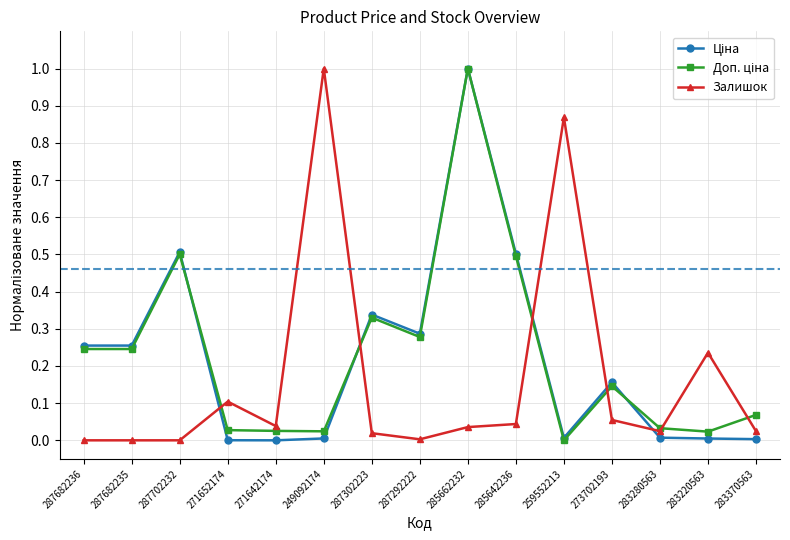

What is the maximum value for Залишок?

1.0